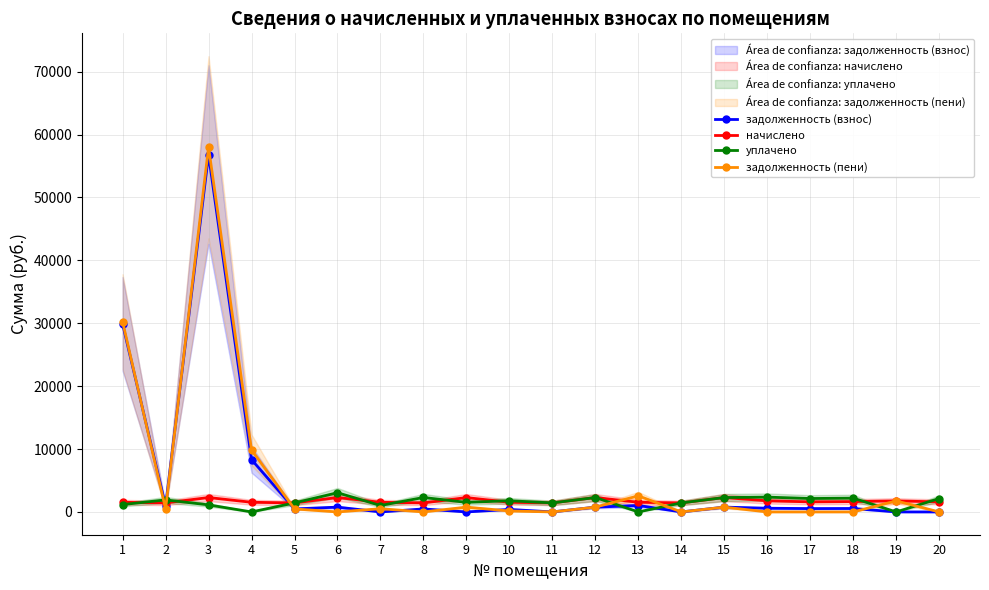

Between 15 and 19, which is larger?

15